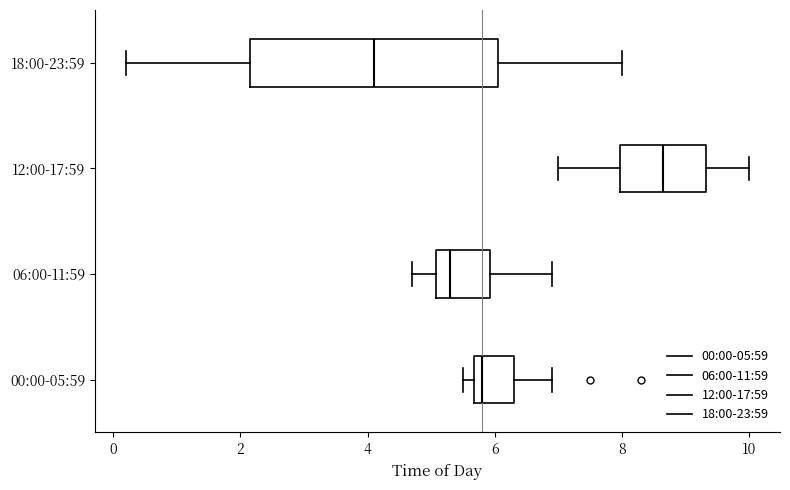

Reading bottom to top, transcribe this box plot: for each box, give where its median line is, the range the box spans, and where its two whiskers end, as read against the x-axis. The values are not printed on the chart, so give them approximately, as read against the axis.

00:00-05:59: median 5.8, box 5.6 to 6.4, whiskers 5.6 (just left of the box's left edge) to 7.0
06:00-11:59: median 5.4, box 5.0 to 6.0, whiskers 4.8 to 7.0
12:00-17:59: median 8.6, box 8.0 to 9.4, whiskers 7.0 to 10.0
18:00-23:59: median 4.2, box 2.2 to 6.0, whiskers 0.2 to 8.0